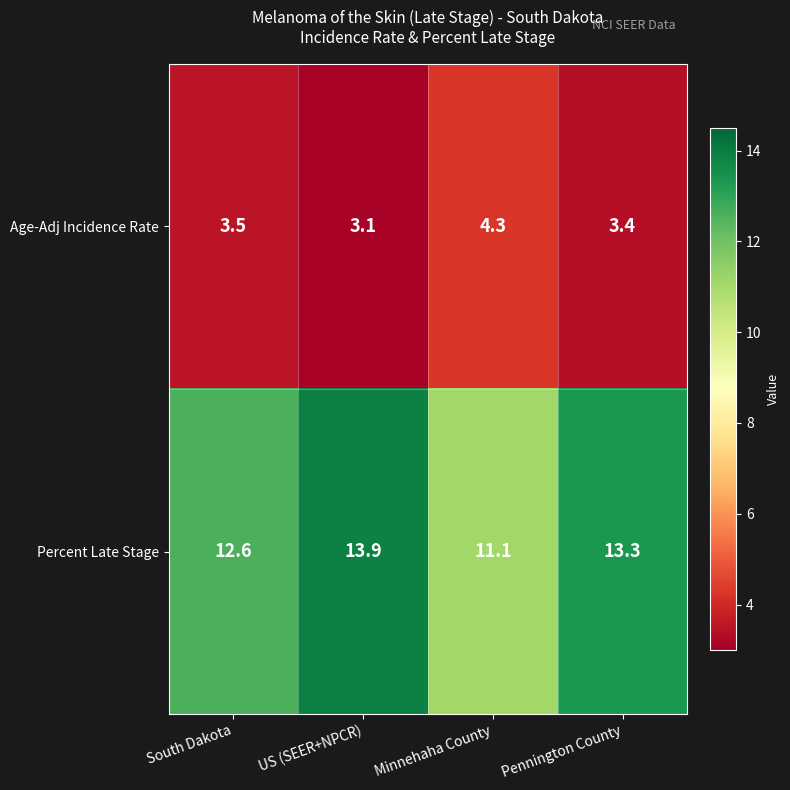

Which series has the largest range (max minus min)?

Percent Late Stage